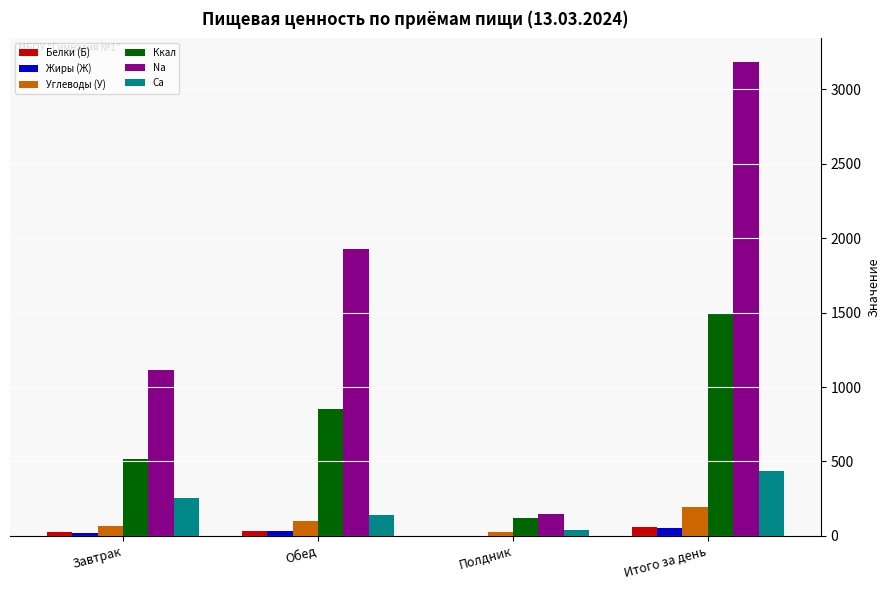

What is the maximum value shown in the chart?

3182.6